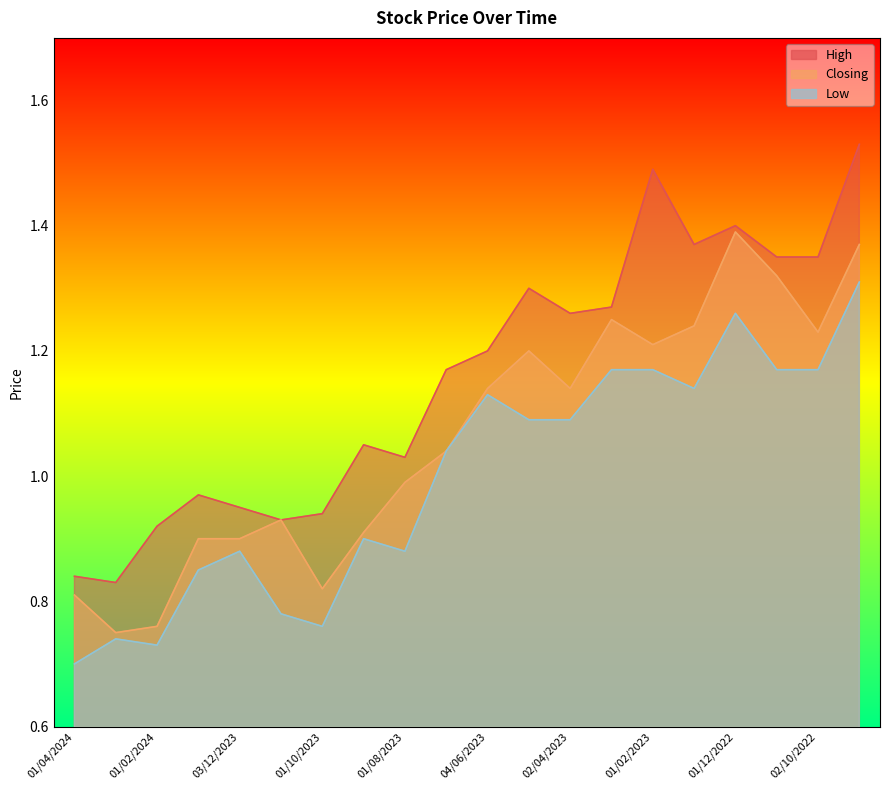

Reading right to left, extract all data points from this chart.

High: 01/09/2022=1.5	02/10/2022=1.4	01/11/2022=1.4	01/12/2022=1.4	02/01/2023=1.4	01/02/2023=1.5	01/03/2023=1.3	02/04/2023=1.3	01/05/2023=1.3	04/06/2023=1.2	02/07/2023=1.2	01/08/2023=1.0	03/09/2023=1.1	01/10/2023=0.9	01/11/2023=0.9	03/12/2023=0.9	02/01/2024=1.0	01/02/2024=0.9	03/03/2024=0.8	01/04/2024=0.8
Closing: 01/09/2022=1.4	02/10/2022=1.2	01/11/2022=1.3	01/12/2022=1.4	02/01/2023=1.2	01/02/2023=1.2	01/03/2023=1.2	02/04/2023=1.1	01/05/2023=1.2	04/06/2023=1.1	02/07/2023=1.0	01/08/2023=1.0	03/09/2023=0.9	01/10/2023=0.8	01/11/2023=0.9	03/12/2023=0.9	02/01/2024=0.9	01/02/2024=0.8	03/03/2024=0.8	01/04/2024=0.8
Low: 01/09/2022=1.3	02/10/2022=1.2	01/11/2022=1.2	01/12/2022=1.3	02/01/2023=1.1	01/02/2023=1.2	01/03/2023=1.2	02/04/2023=1.1	01/05/2023=1.1	04/06/2023=1.1	02/07/2023=1.0	01/08/2023=0.9	03/09/2023=0.9	01/10/2023=0.8	01/11/2023=0.8	03/12/2023=0.9	02/01/2024=0.8	01/02/2024=0.7	03/03/2024=0.7	01/04/2024=0.7